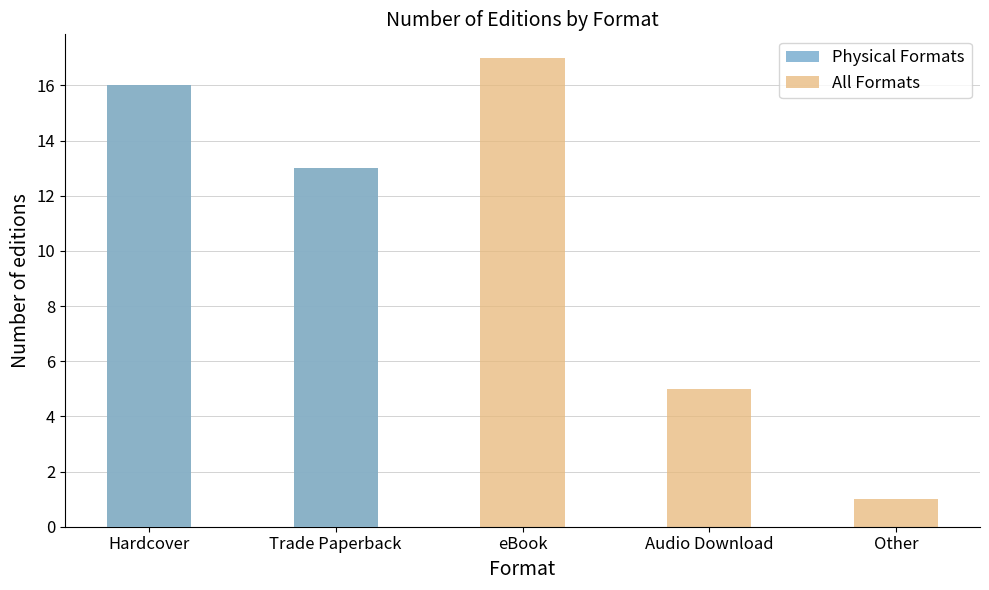

Count the number of categories in the chart.

5